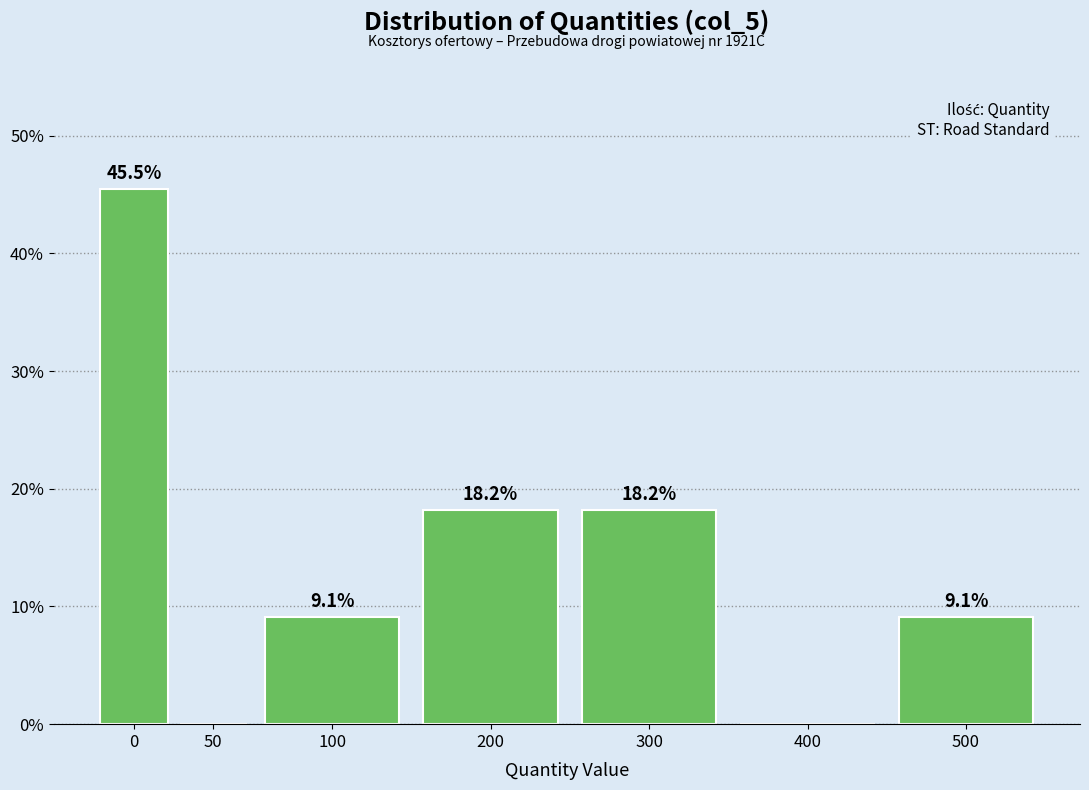

Reading left to right, extract all data points from this chart.

0=45.5	50=0.0	100=9.1	200=18.2	300=18.2	400=0.0	500=9.1